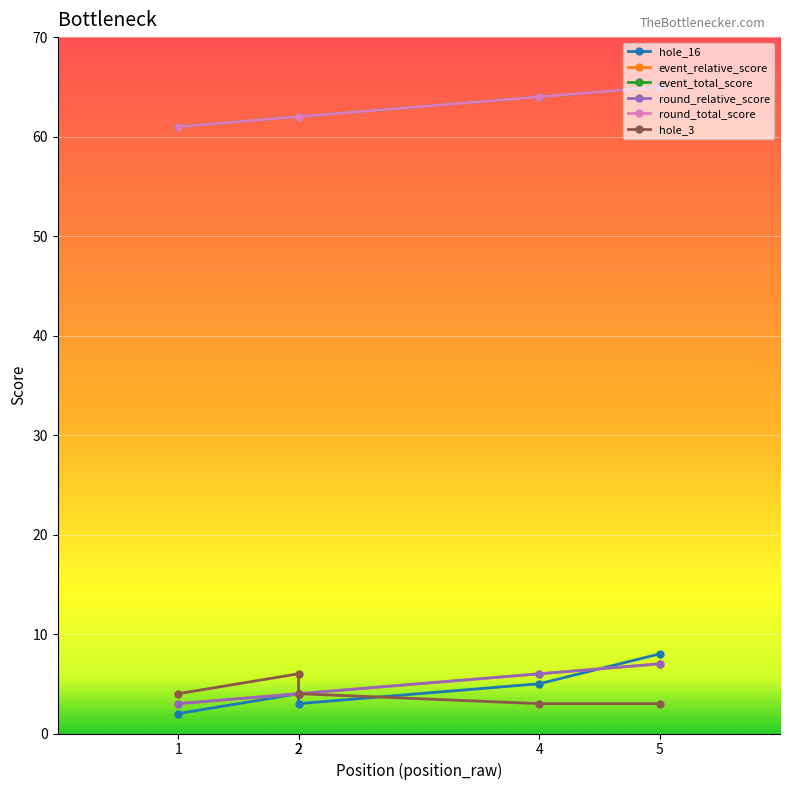

Reading left to right, transcribe all the data shown in this chart.

hole_16: 2	4	3	5	8
event_relative_score: 3	4	4	6	7
event_total_score: 61	62	62	64	65
round_relative_score: 3	4	4	6	7
round_total_score: 61	62	62	64	65
hole_3: 4	6	4	3	3